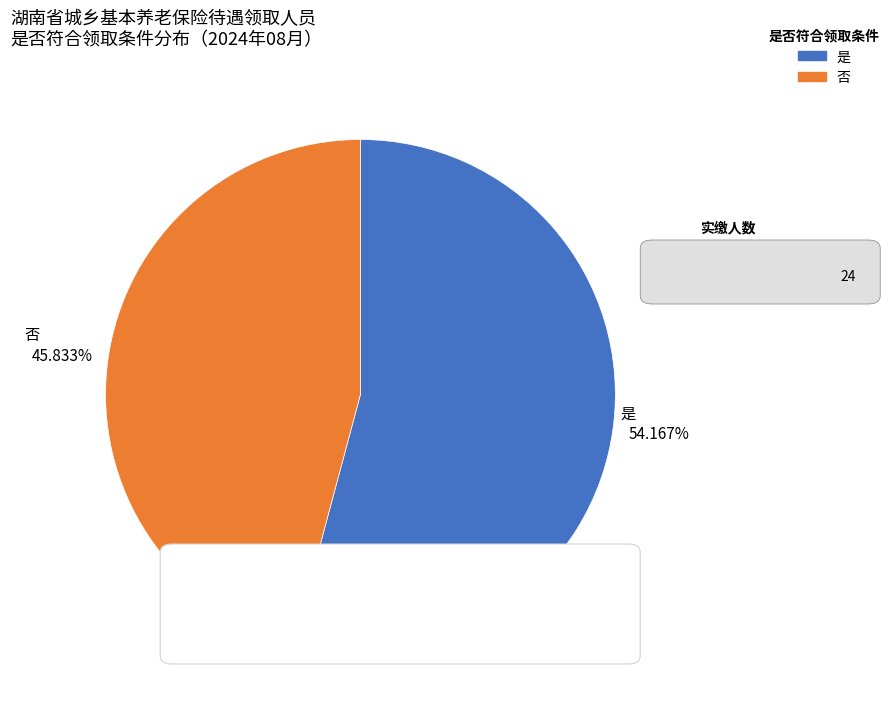

Does 是 account for over 50% of the chart?

Yes